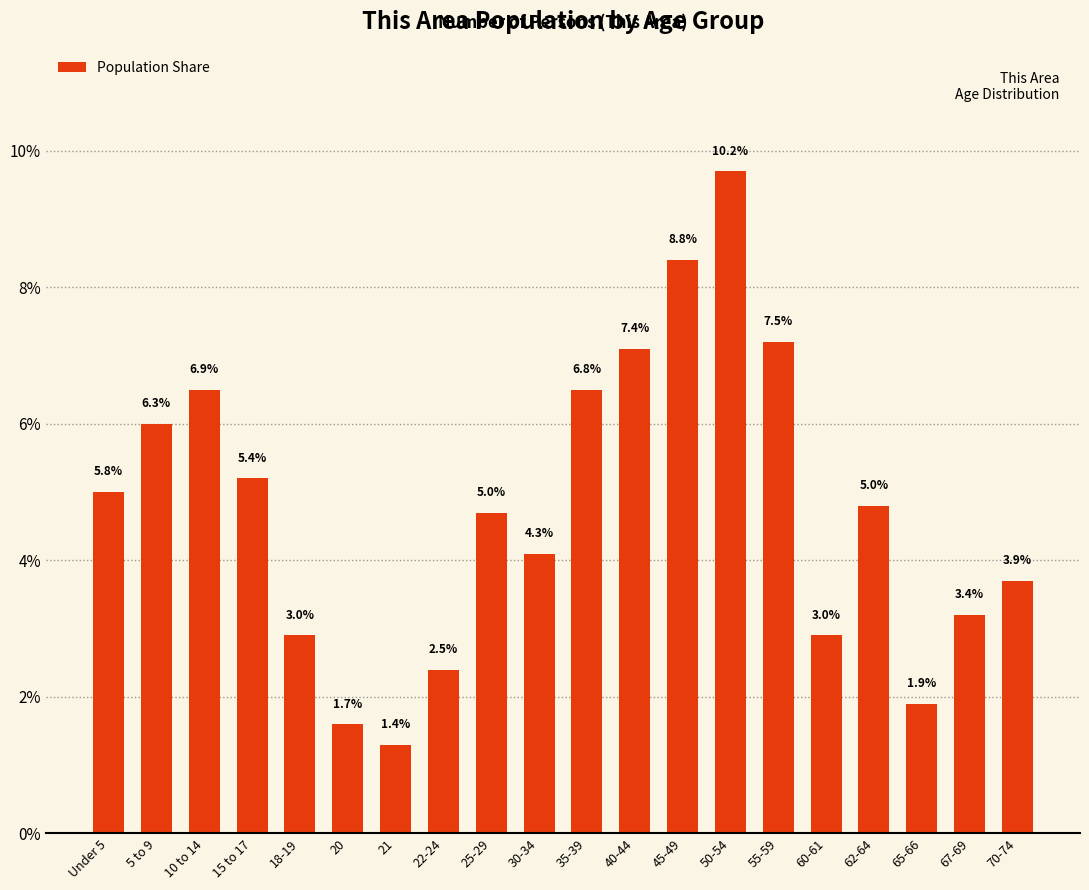

Are the bars horizontal?

No